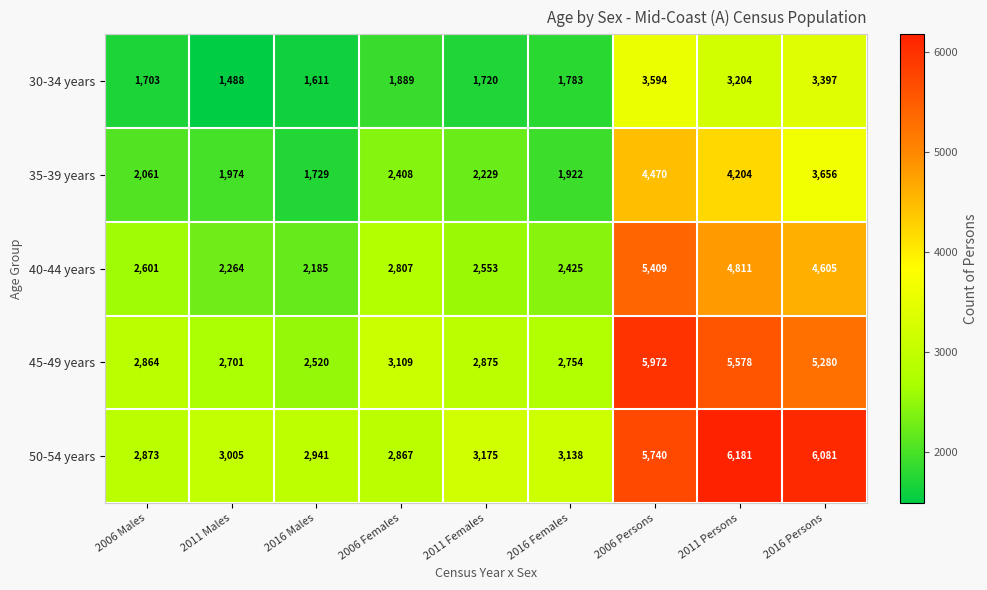

Which category has the lowest value across all series?

2011 Males